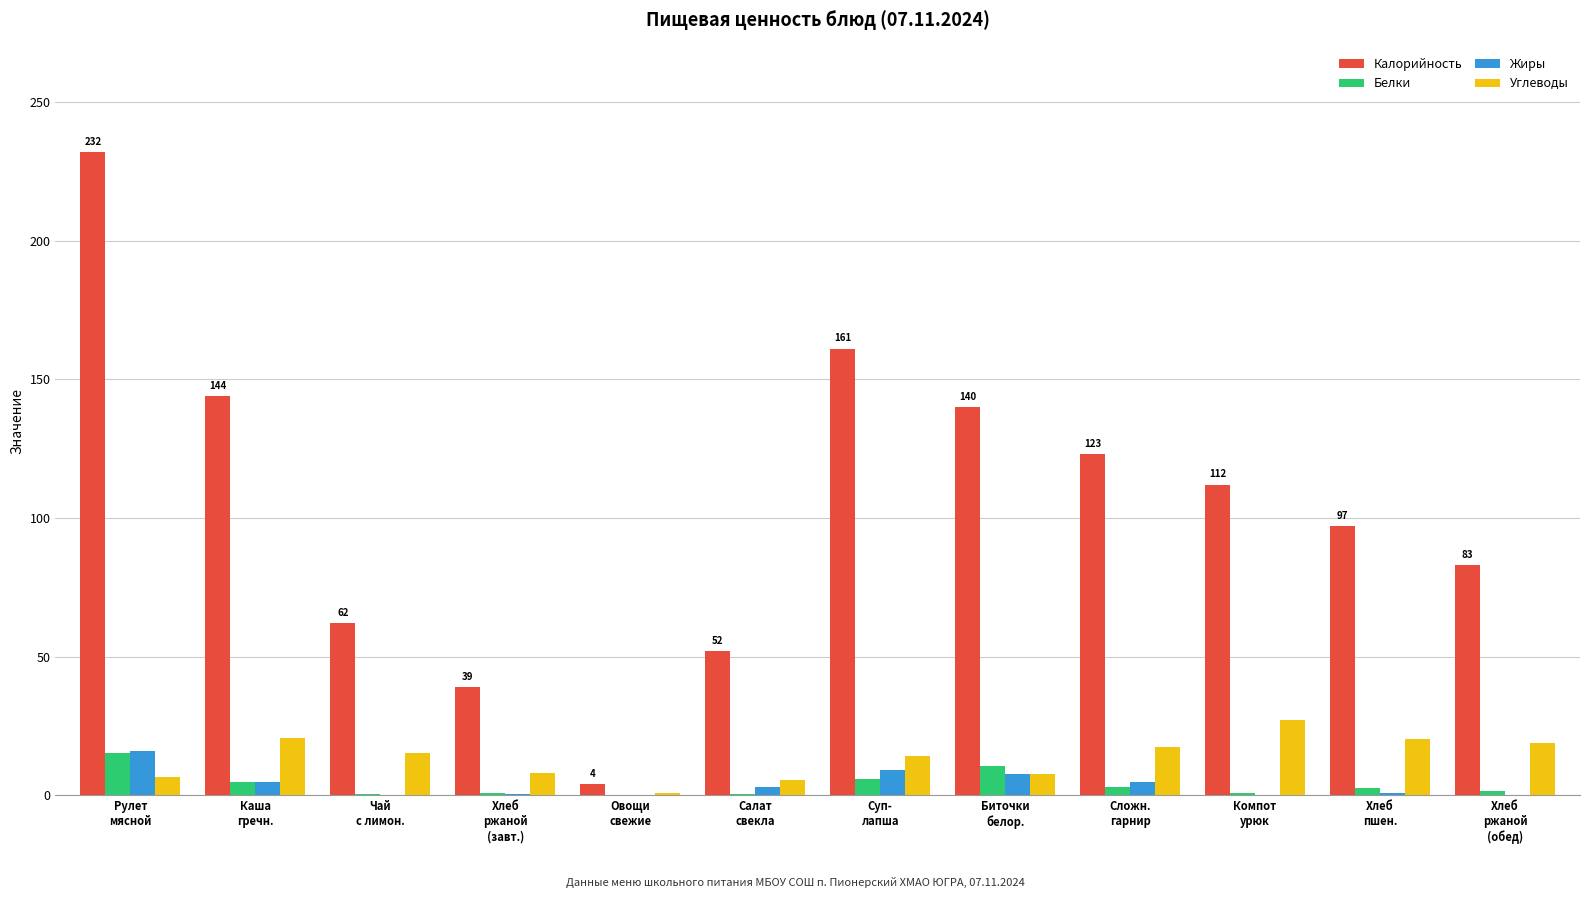

The value of Белки at Хлеб
пшен. is 2.5. True or false?

True